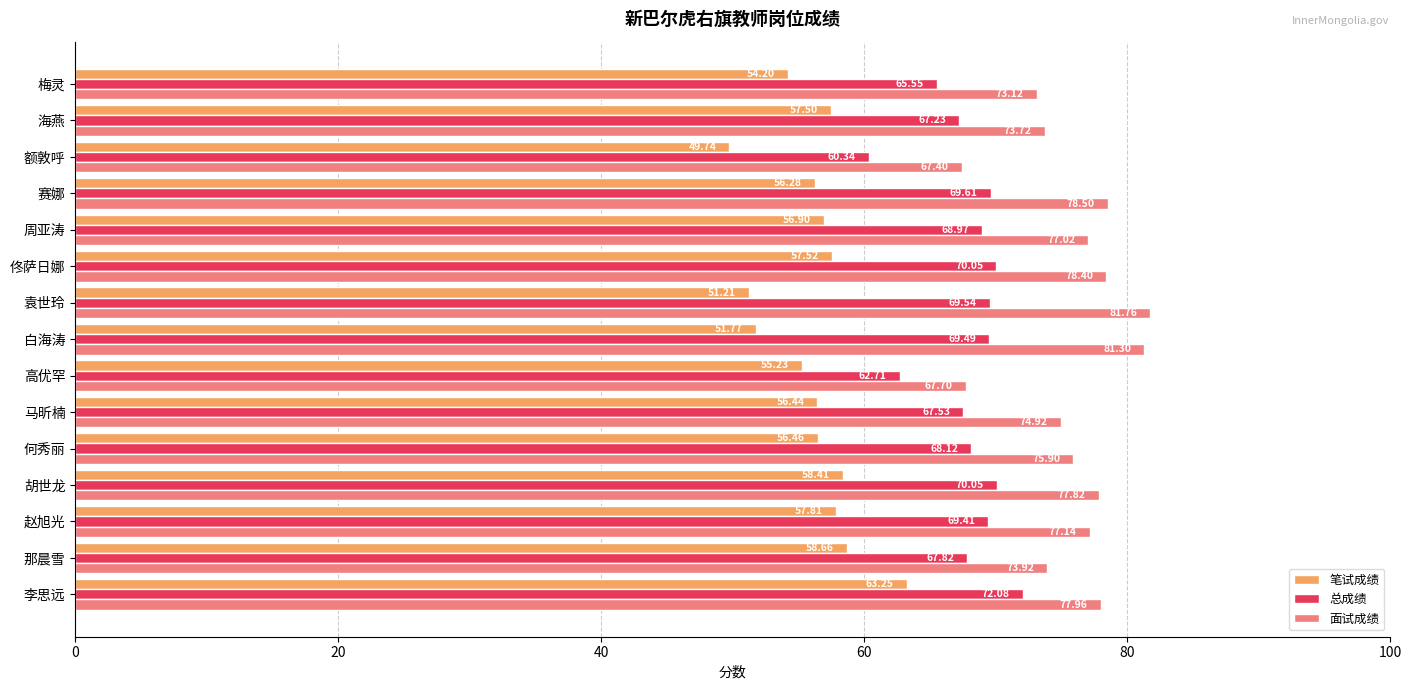

Which series has the largest range (max minus min)?

面试成绩